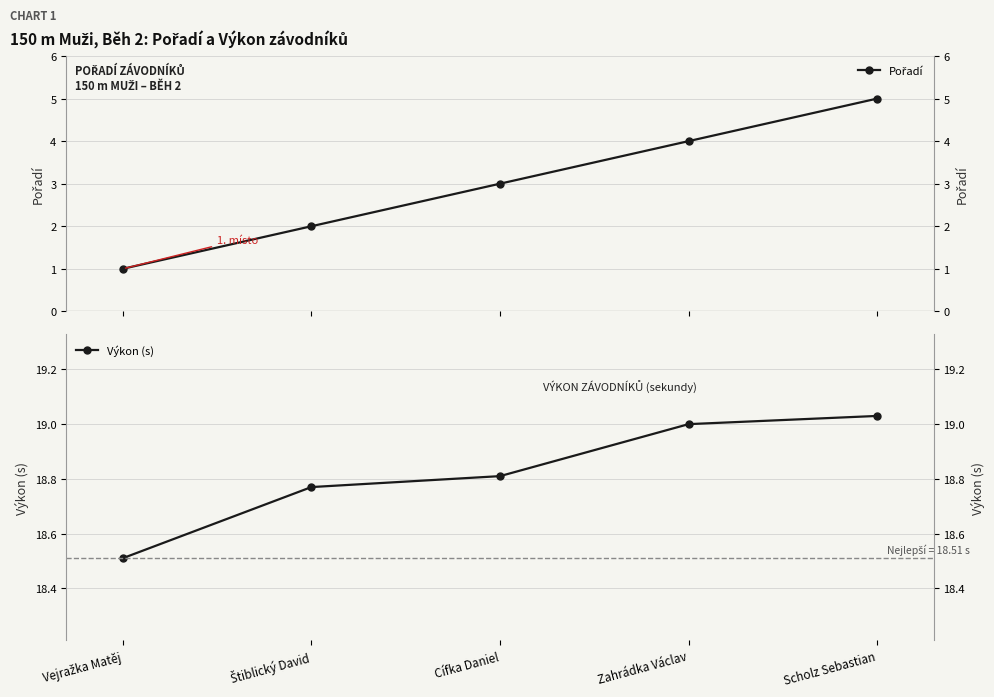

What are all the series names shown in the legend?

Pořadí, Výkon (s)